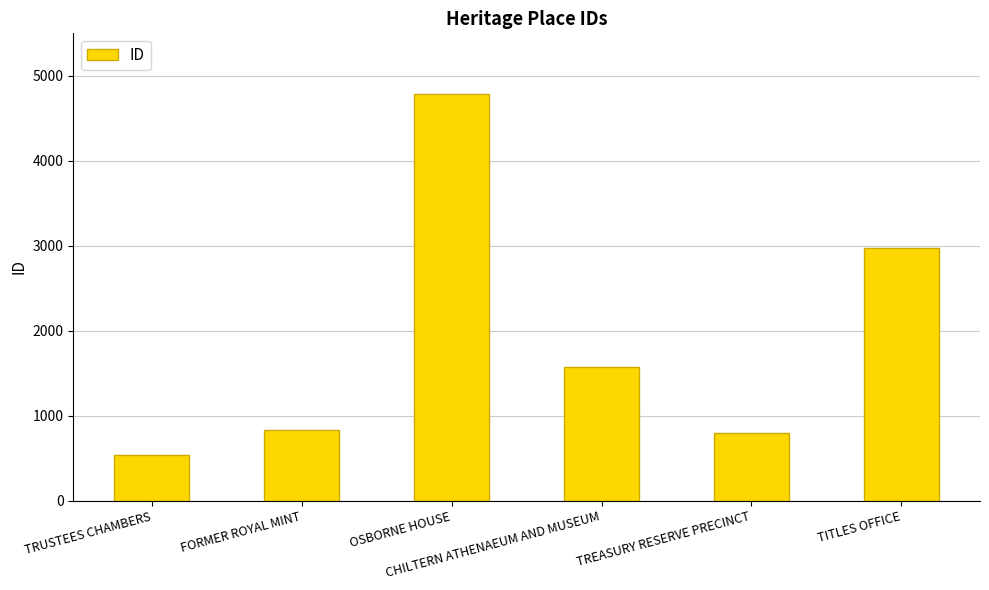

What value does the data have at FORMER ROYAL MINT, to the nearest 100?

800